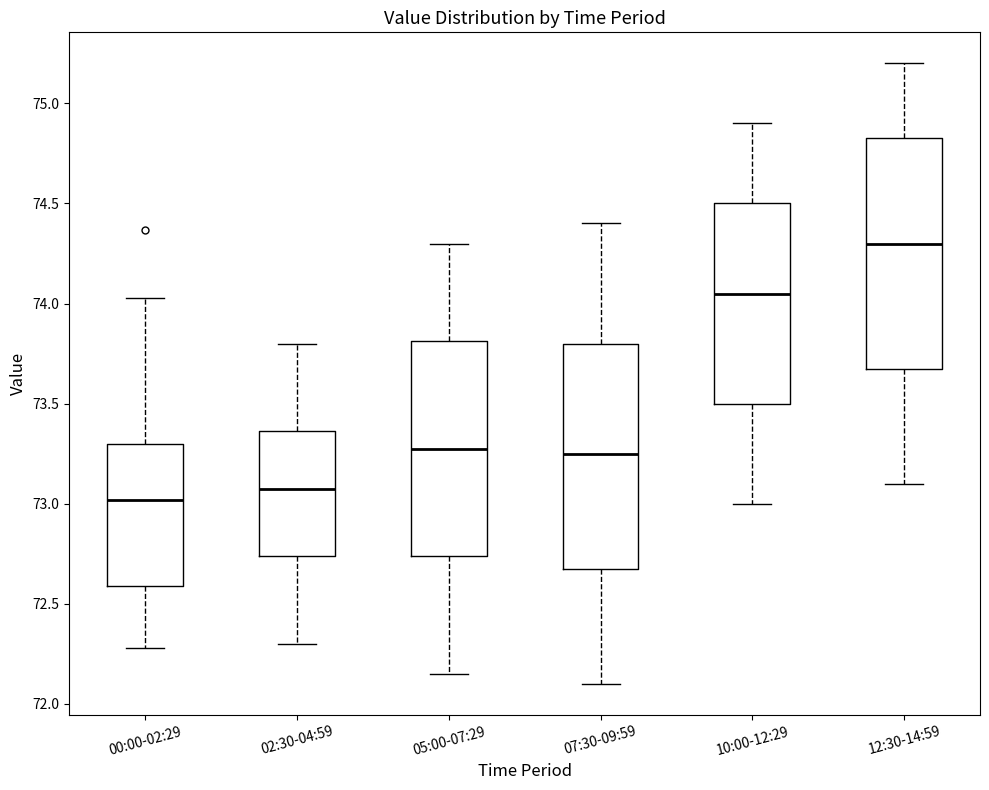

Reading left to right, read every box against the y-axis: the position of its median line, the range the box covers, and the ends of its whiskers. The values are not printed on the chart, so give them approximately, as read against the axis.

00:00-02:29: median 73.00, box 72.60 to 73.30, whiskers 72.30 to 74.05
02:30-04:59: median 73.10, box 72.75 to 73.35, whiskers 72.30 to 73.80
05:00-07:29: median 73.30, box 72.75 to 73.80, whiskers 72.15 to 74.30
07:30-09:59: median 73.25, box 72.70 to 73.80, whiskers 72.10 to 74.40
10:00-12:29: median 74.05, box 73.50 to 74.50, whiskers 73.00 to 74.90
12:30-14:59: median 74.30, box 73.70 to 74.85, whiskers 73.10 to 75.20